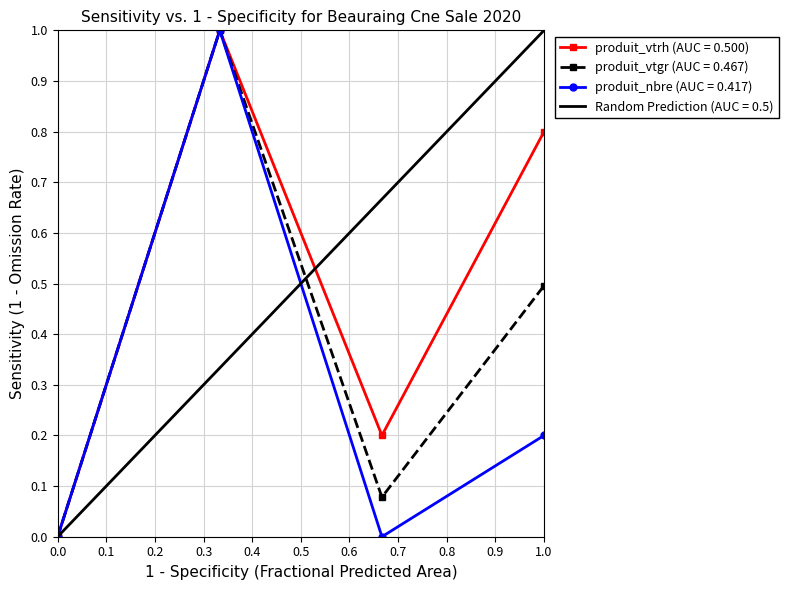

Reading left to right, what are all the values shown in this chart?

produit_vtrh: 0.0	1.0	0.2	0.8
produit_vtgr: 0.0	1.0	0.1	0.5
produit_nbre: 0.0	1.0	0.0	0.2